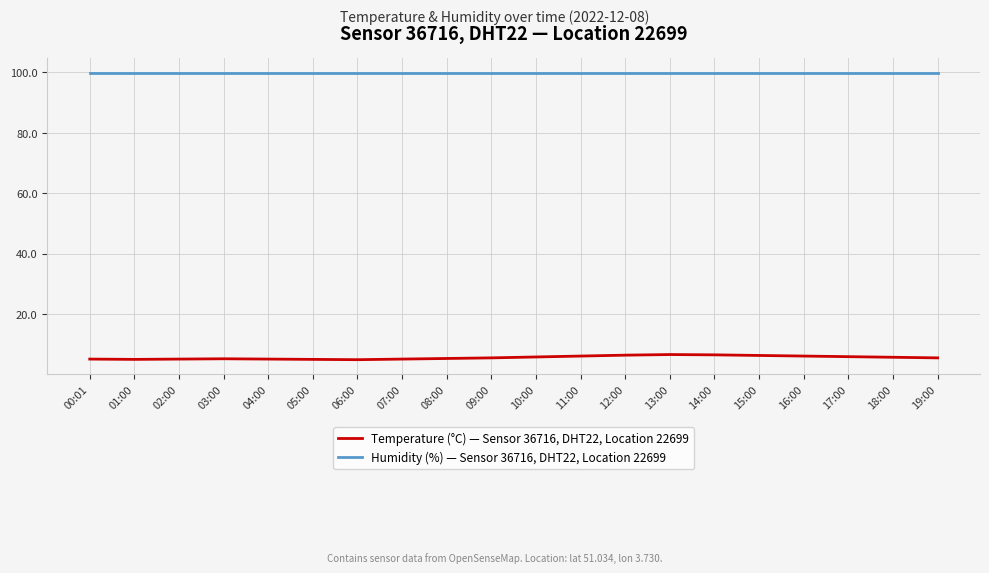

What is the spread (max minus min) of values at 07:00?

94.8